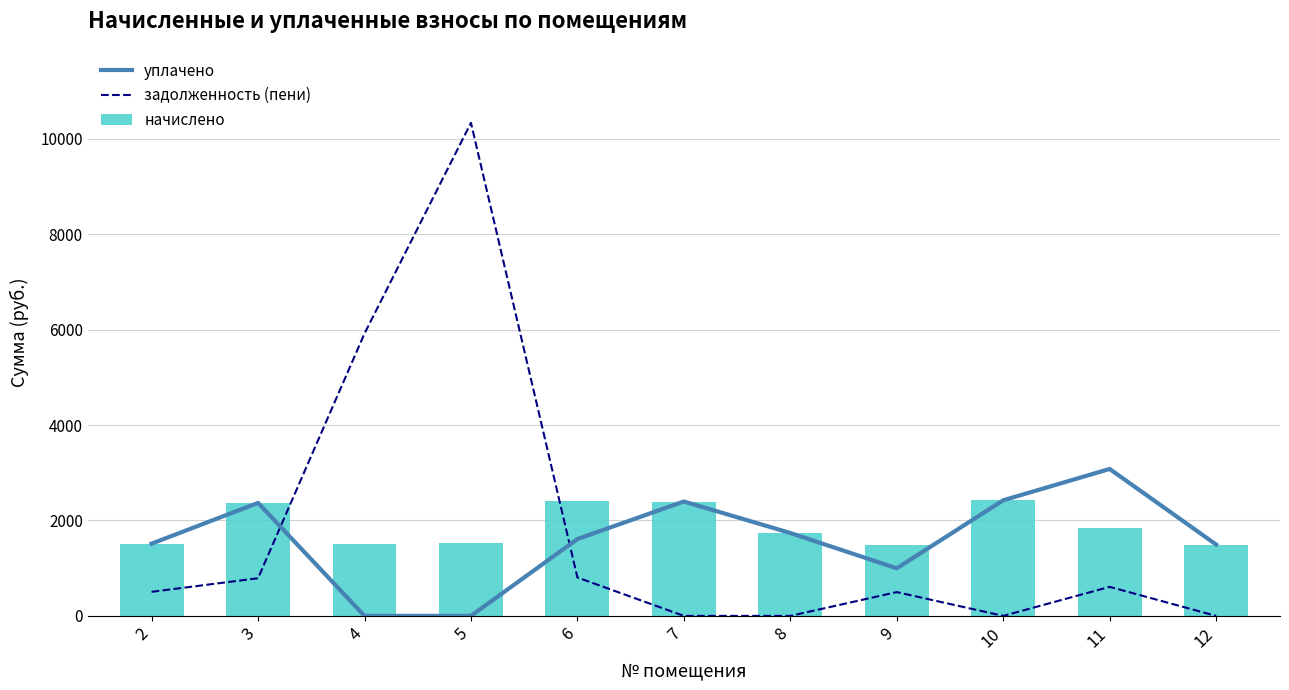

What are all the series names shown in the legend?

уплачено, задолженность (пени), начислено